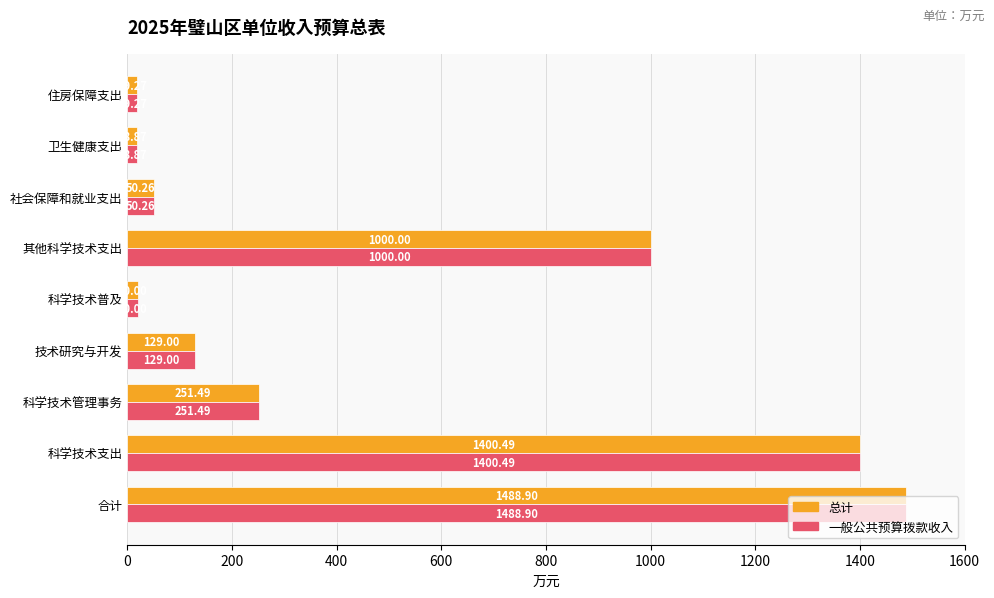

At which label is 总计 closest to 753?

其他科学技术支出